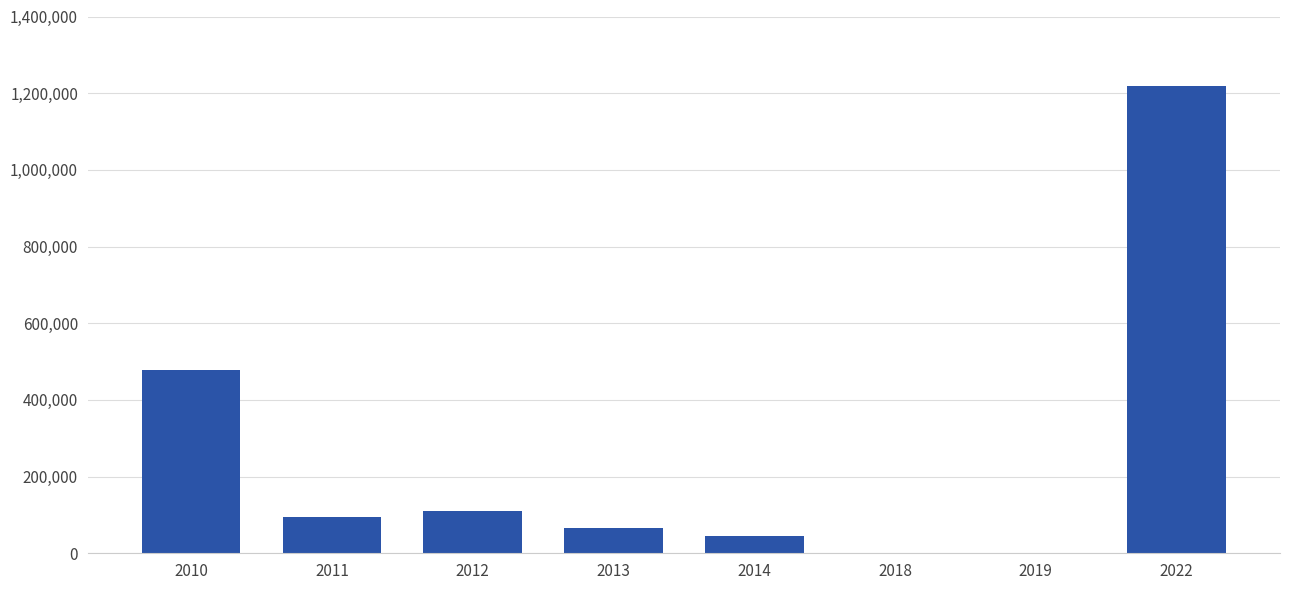

What is the sum of all values?

2011162.1